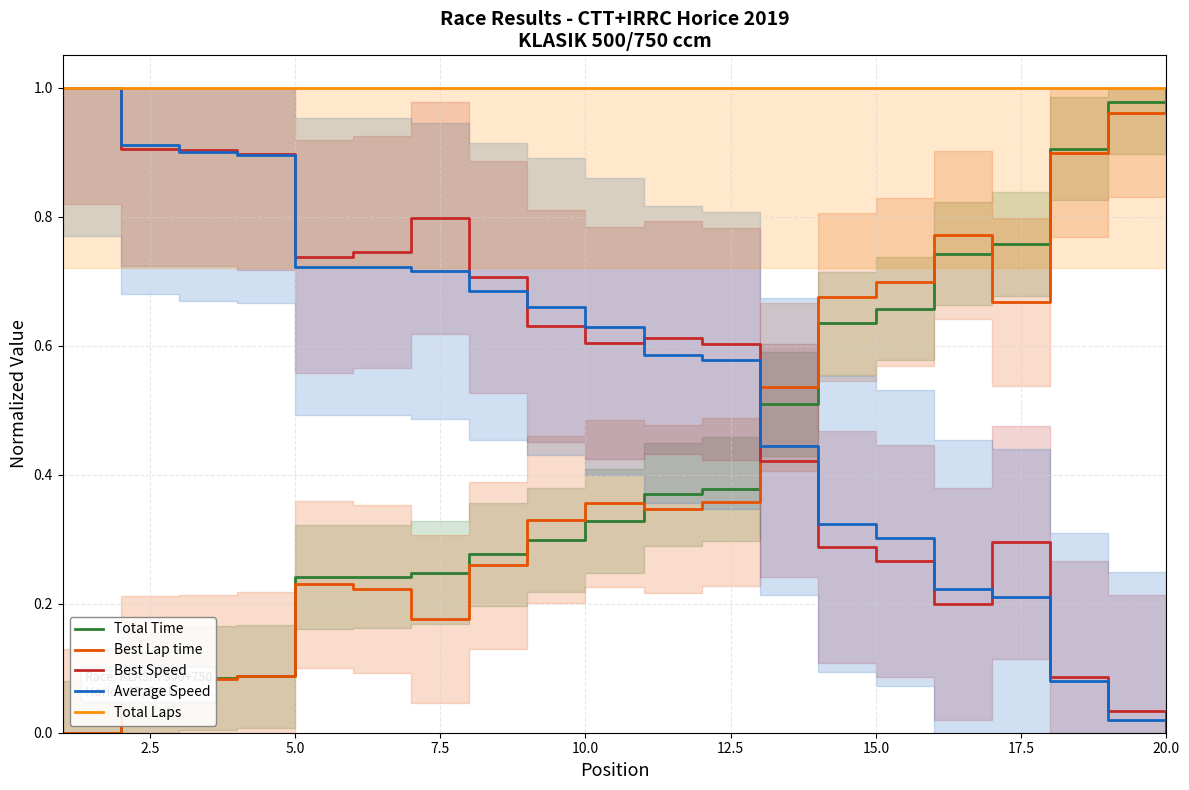

The Average Speed series shows 0.9 at 2.5. True or false?

True